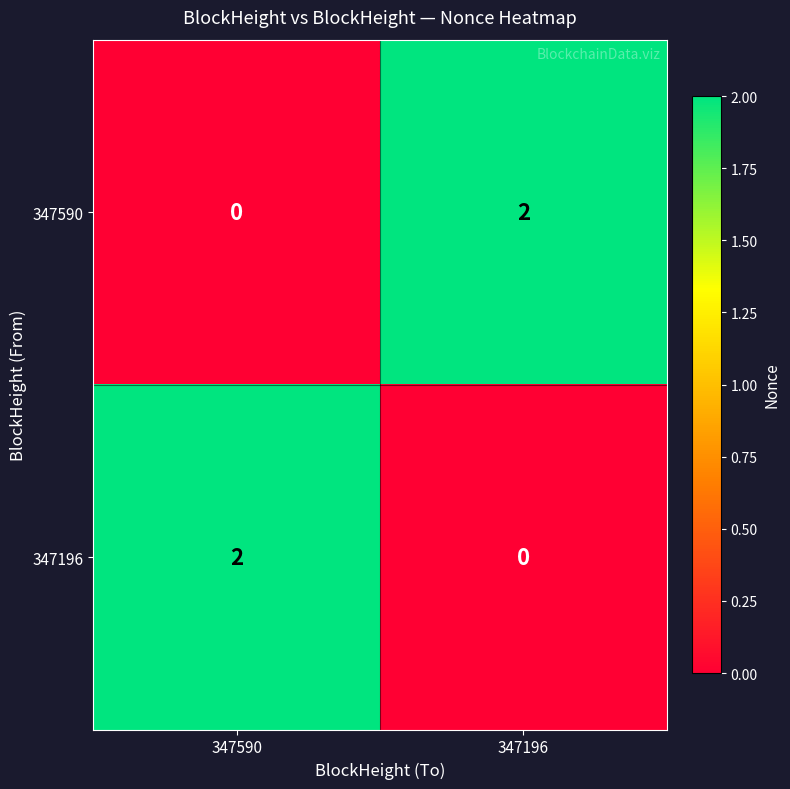

How many values in 347590 are above zero?

1